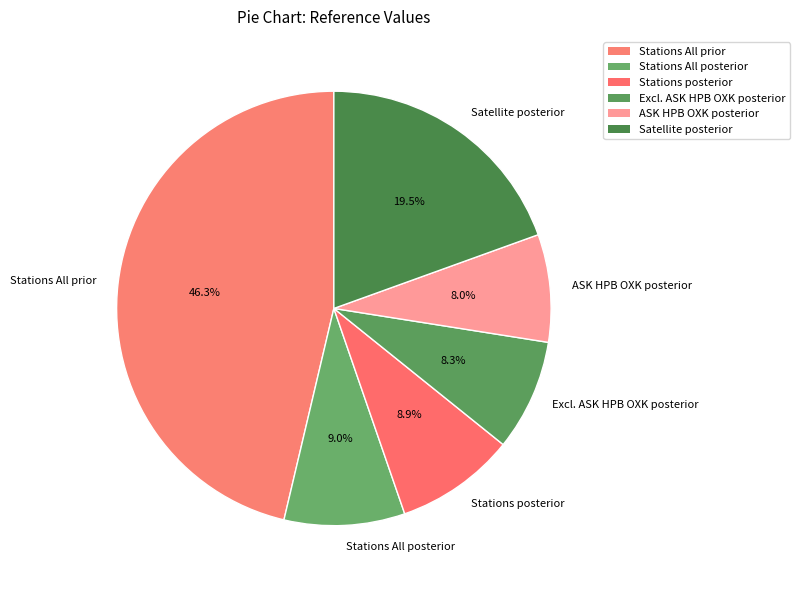

Approximately how many times larger is the value at Stations All prior compared to Stations posterior?

5.2